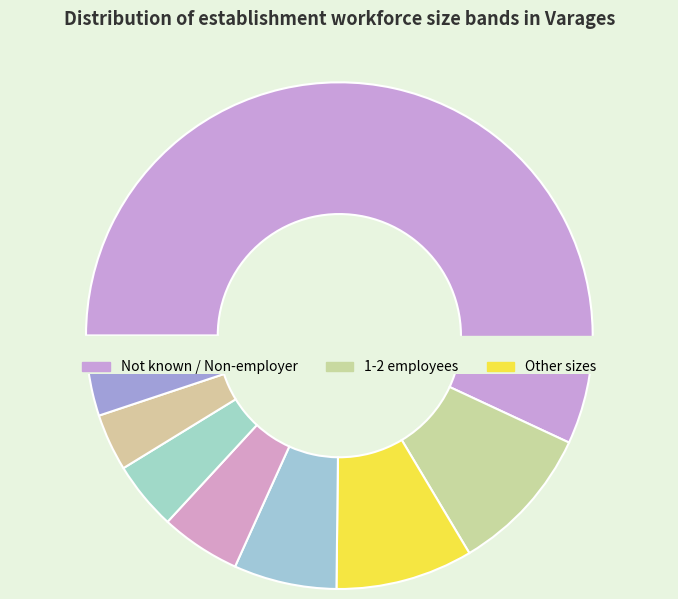

To the nearest percent, what is the difference between the largest and smallest slice percentages?

55%